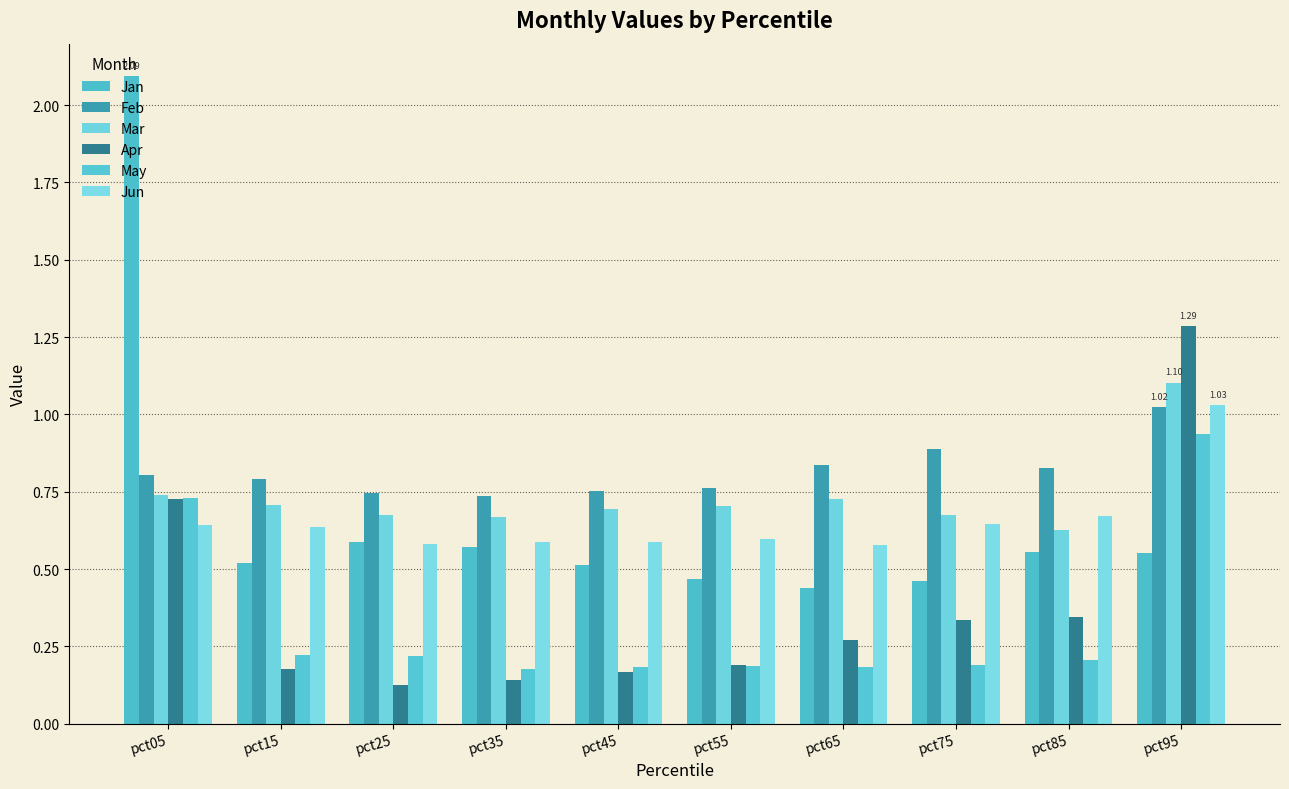

What is the sum of the Jan values at pct15 and pct05?

2.6